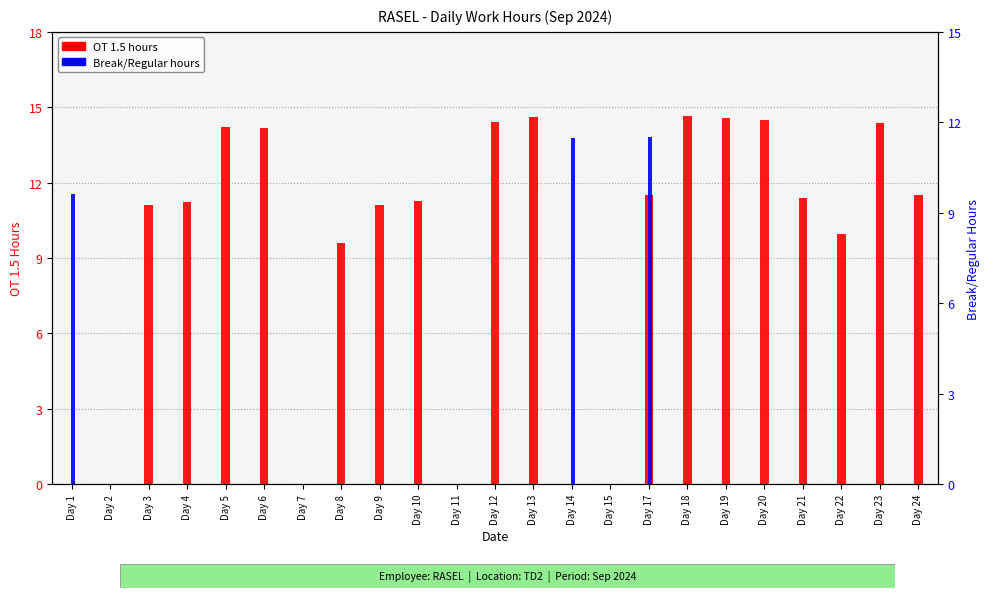

What is the spread (max minus min) of values at Day 10?

11.3